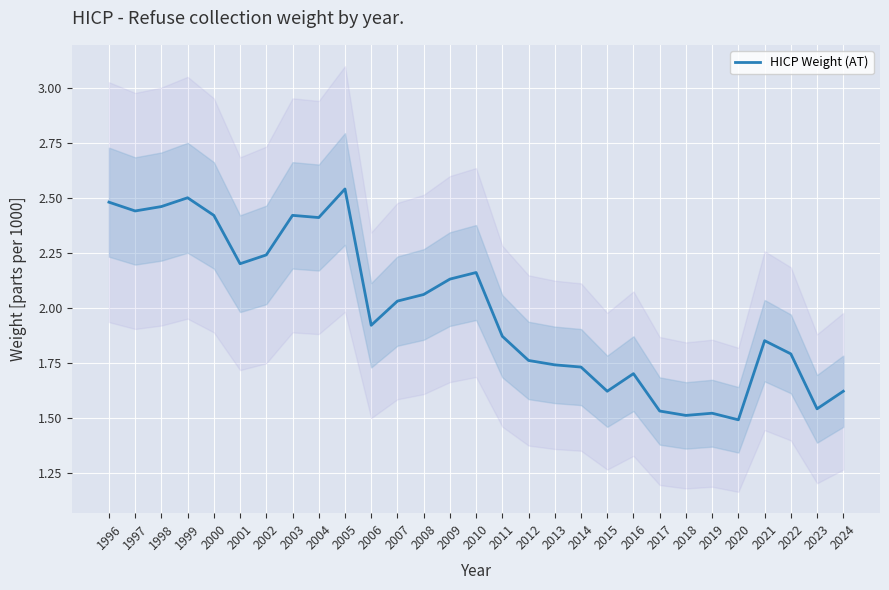

What is the sum of all values?

57.7